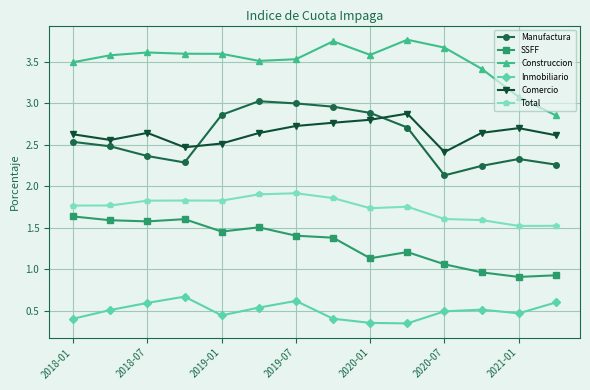

What is the average value of the SSFF series?

1.3